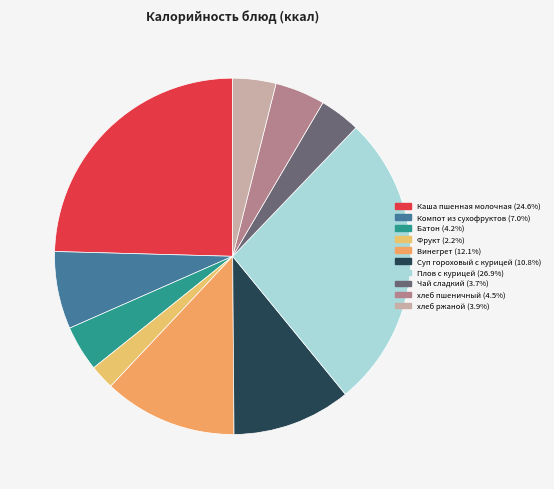

Is it true that Суп гороховый с курицей is 11% of the pie?

True